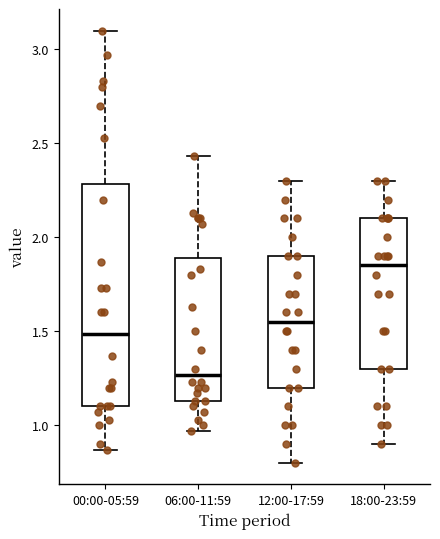

Where does the upper whisker of the box for 00:00-05:59 end on the y-axis? The values are not printed on the chart, so give them approximately, as read against the axis.

3.10